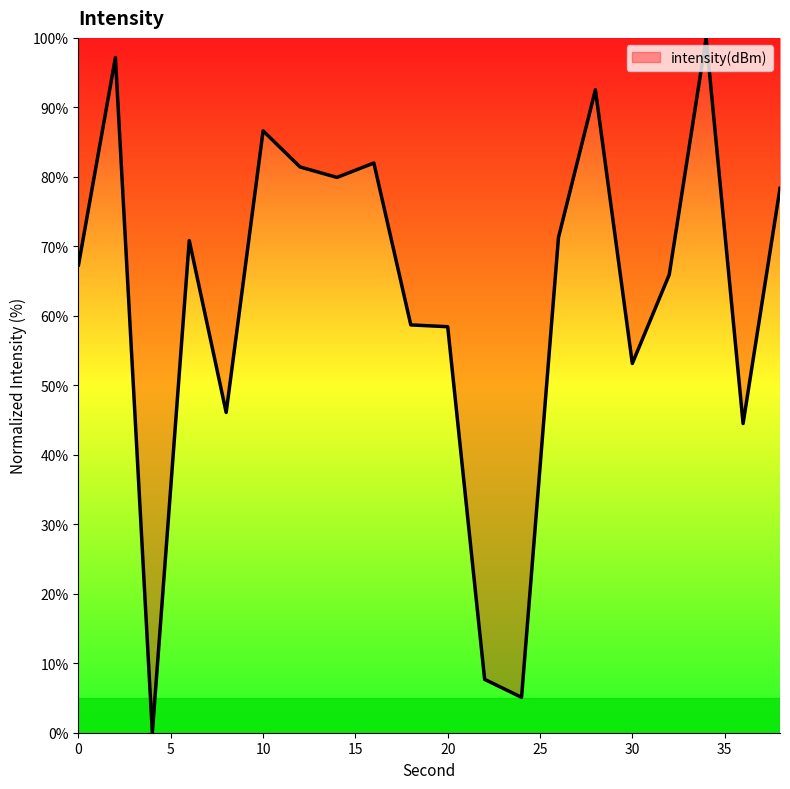

What is the difference between the maximum and minimum values?

100.0